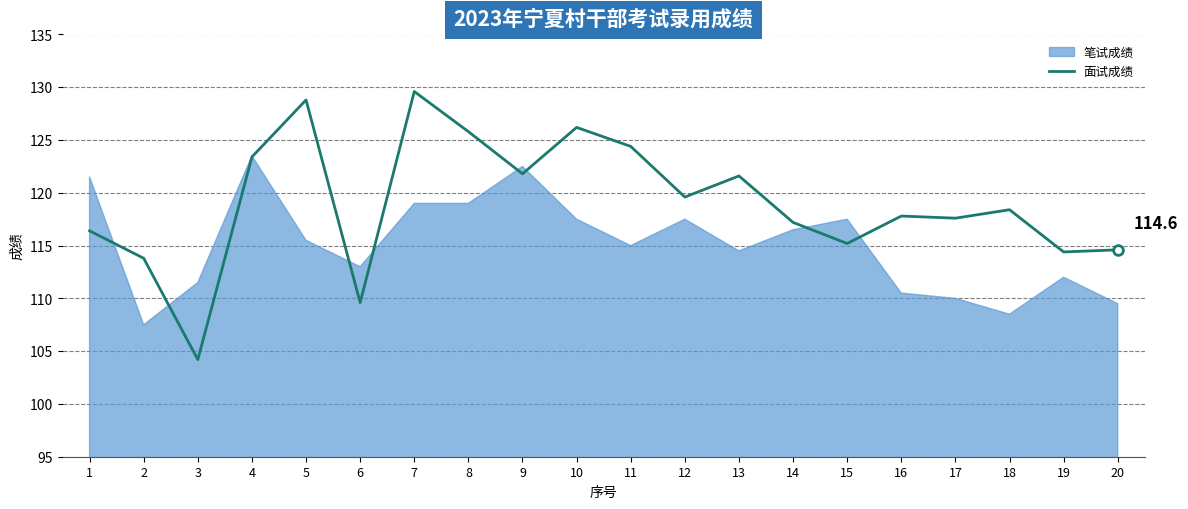

Where is the data nearest to the value 116?

1